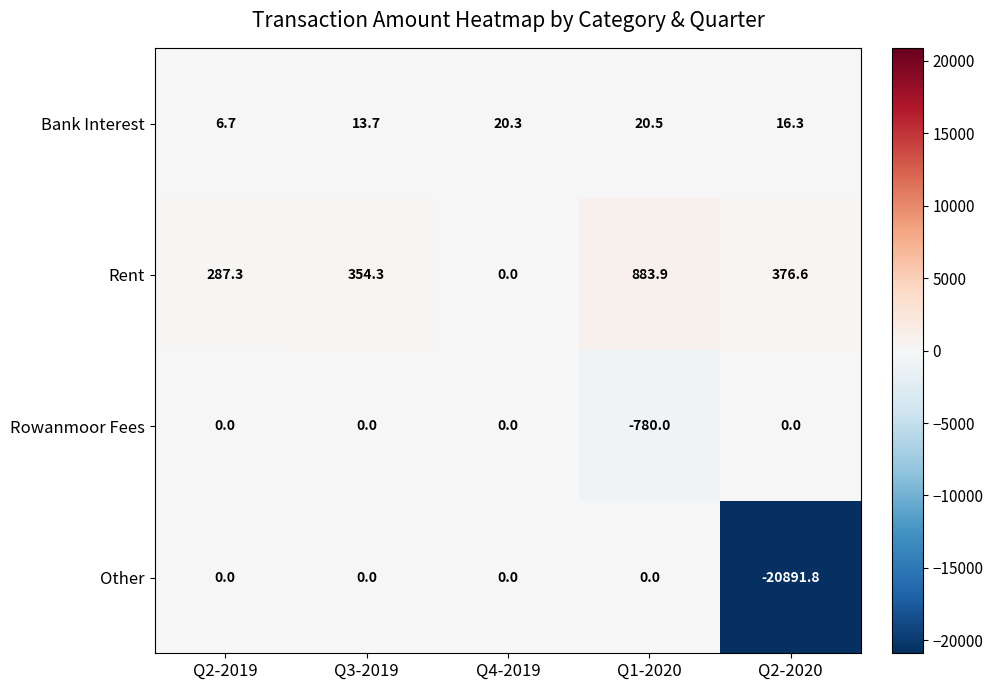

What is the greatest value displayed?

883.9